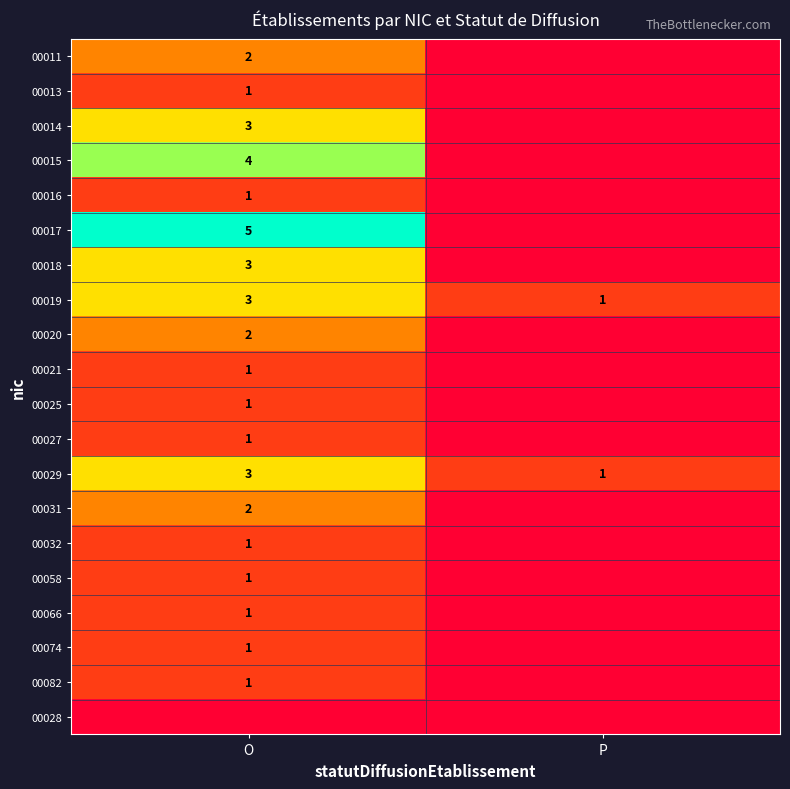

Count the 00029 values in the range 1 to 3.

2